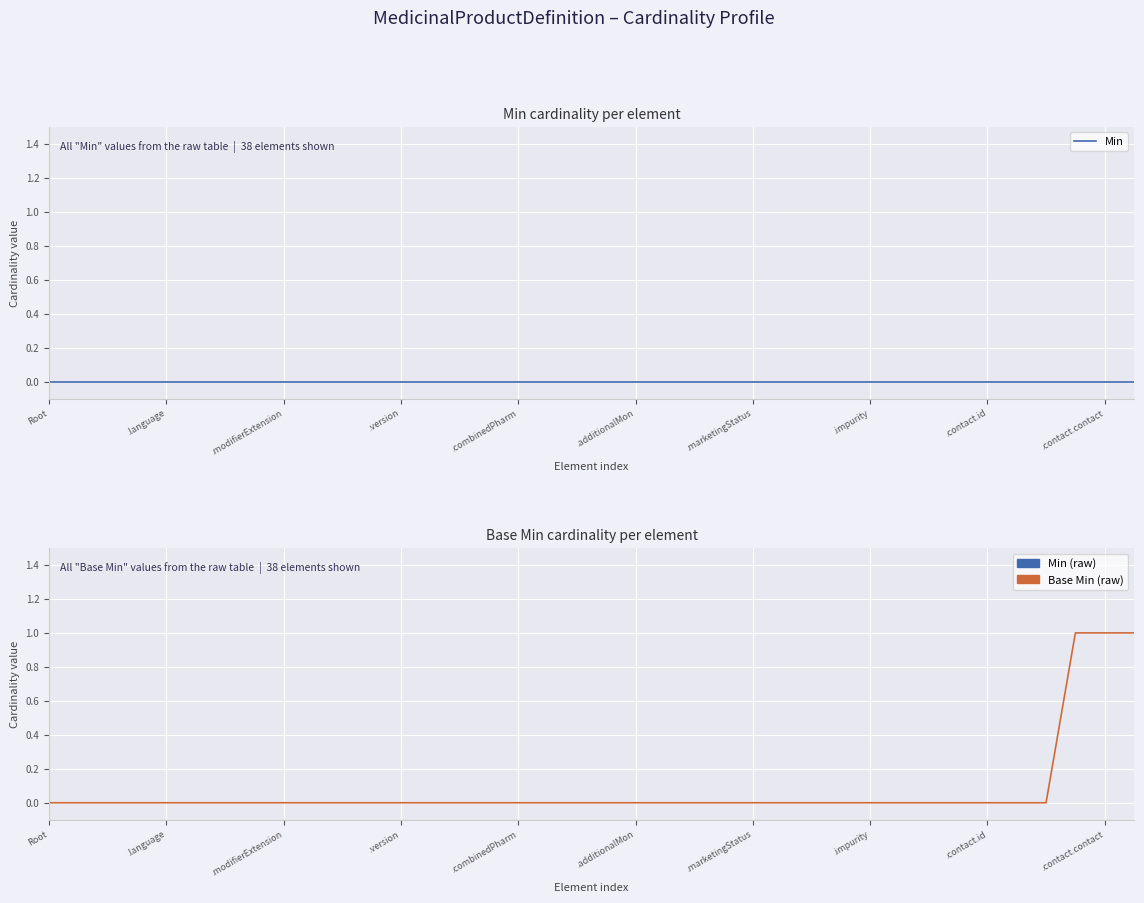

True or false: Base Min and Min intersect in this chart.

False